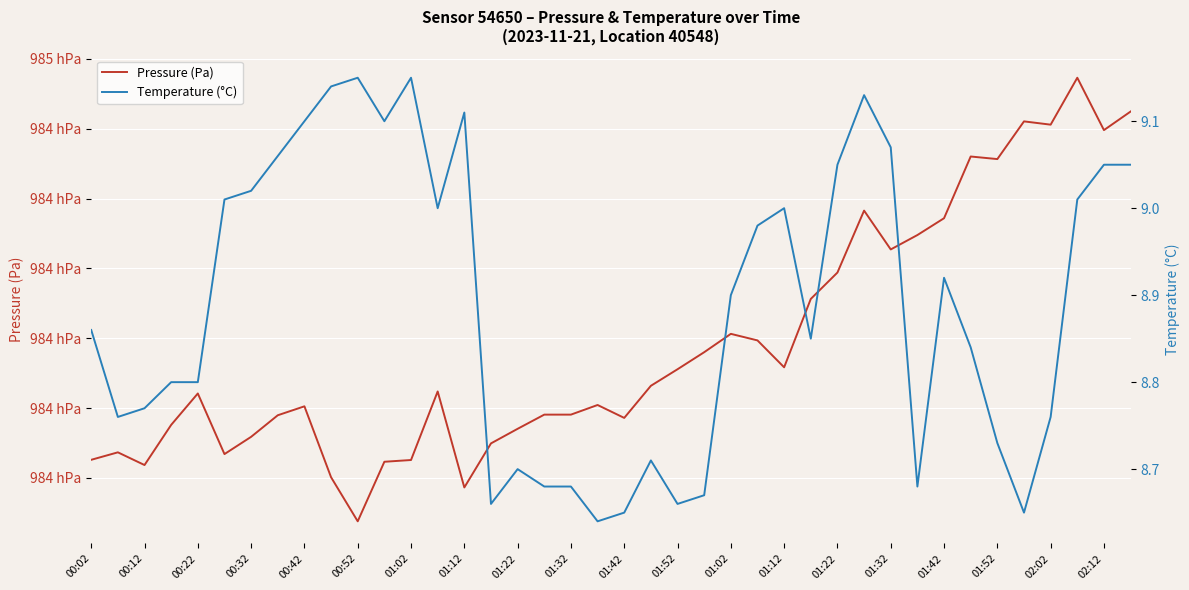

Rank the series by their average value, from highest to lowest.

Pressure (Pa), Temperature (°C)